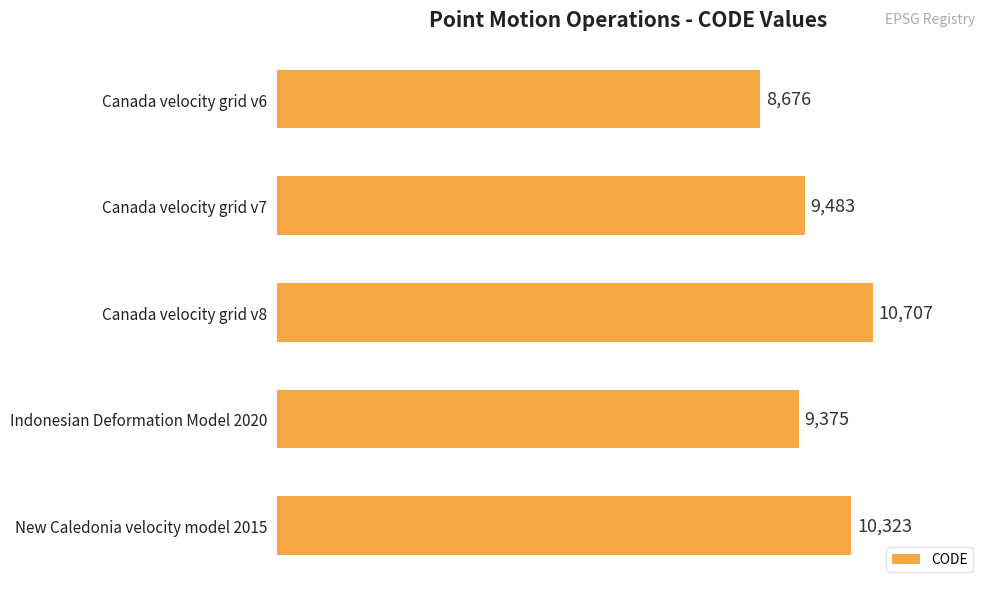

Is it true that the value at Indonesian Deformation Model 2020 is 9375?

True